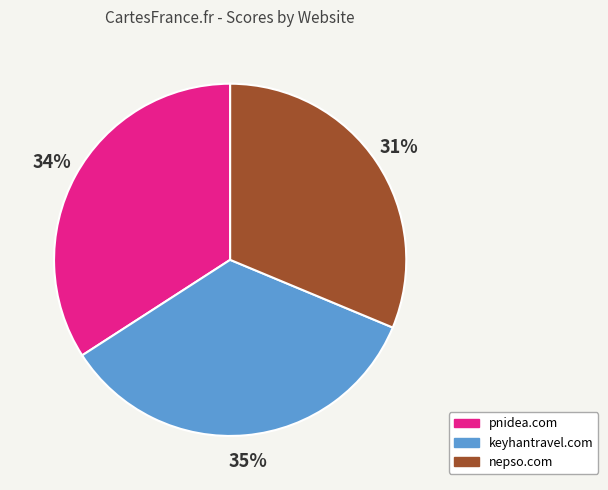

Is it true that keyhantravel.com is 41% of the pie?

False